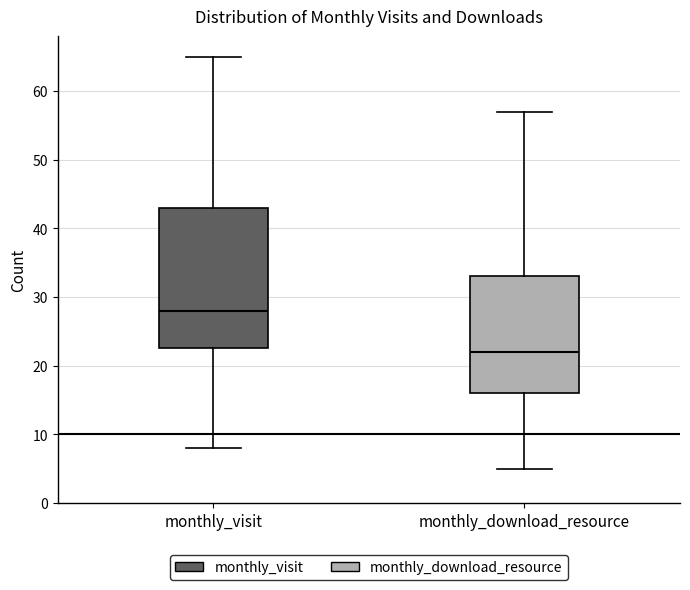

Which box's median line is the highest?

monthly_visit